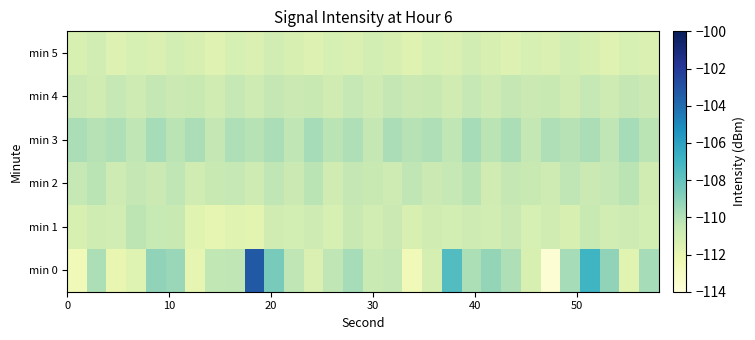

What is the maximum value shown in the chart?

-103.3